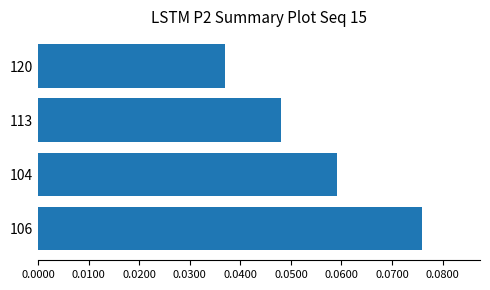

Are the bars horizontal?

Yes